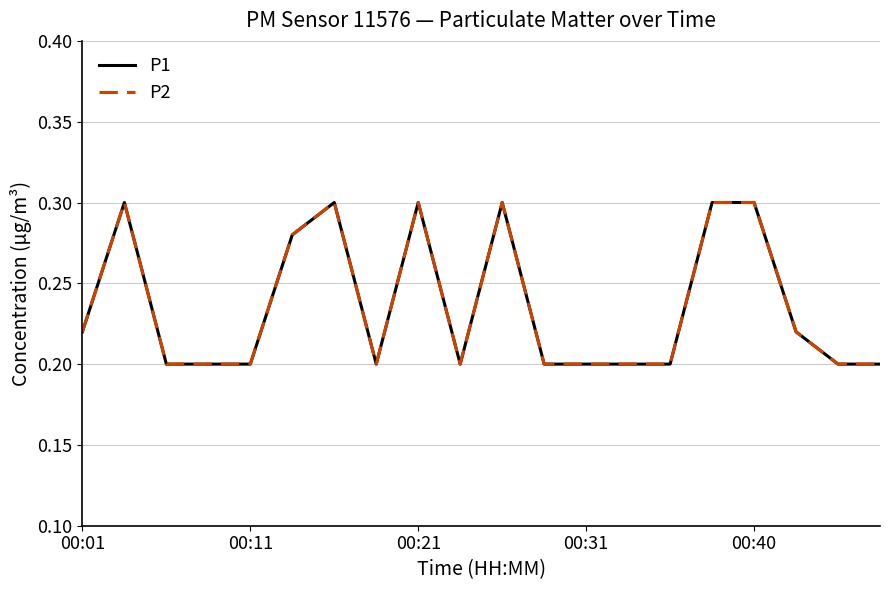

Is this an area chart (filled region under the line)?

No